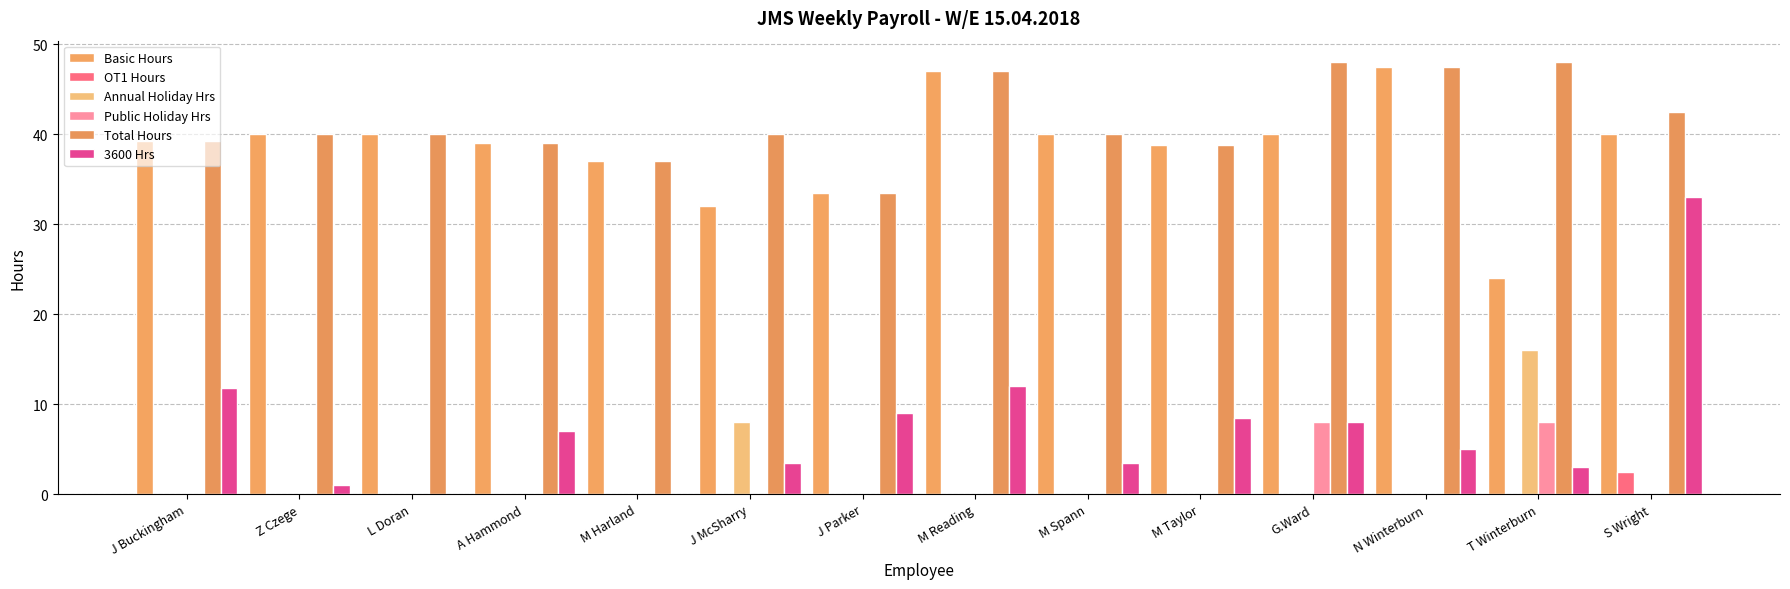

Is the value of Total Hours at N Winterburn greater than the value of 3600 Hrs at N Winterburn?

Yes